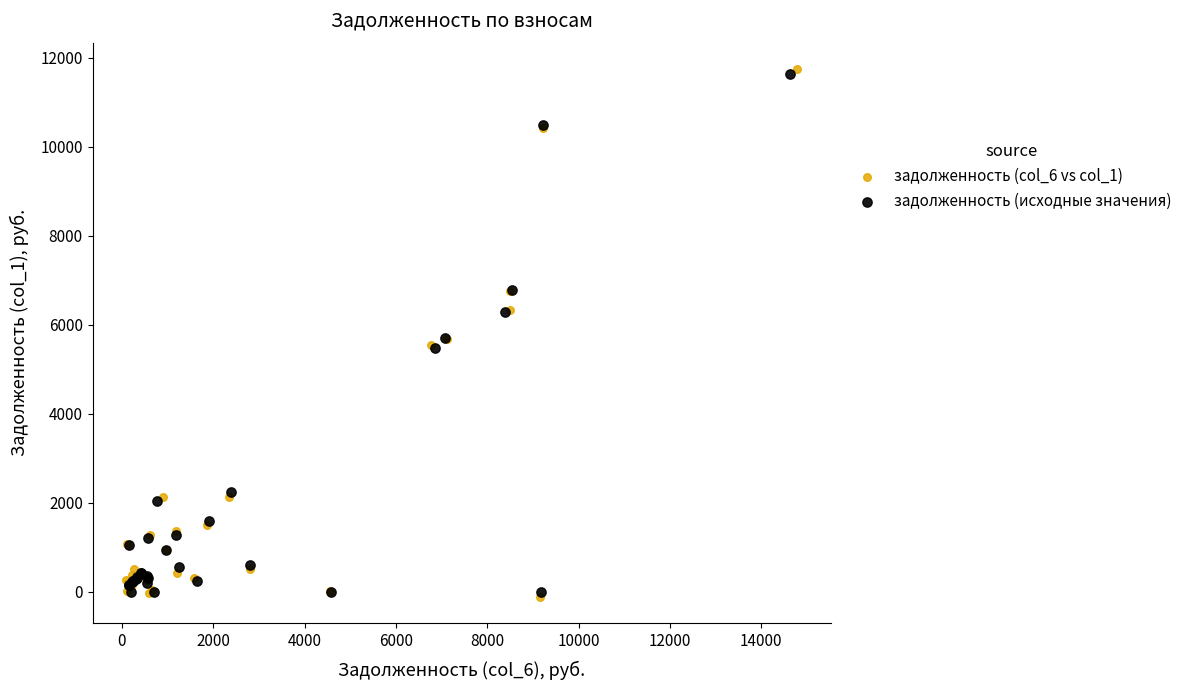

What are all the series names shown in the legend?

задолженность (col_6 vs col_1), задолженность (исходные значения)